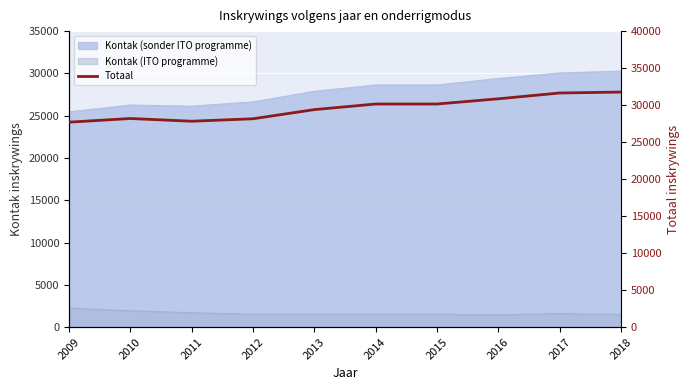

Where does the data first go above 30150?

2016